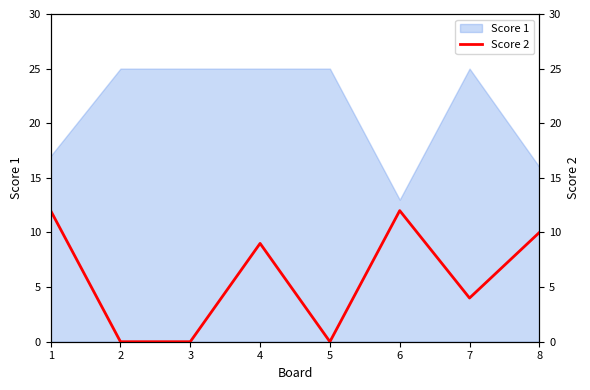

The Score 1 series shows 25 at 3. True or false?

True